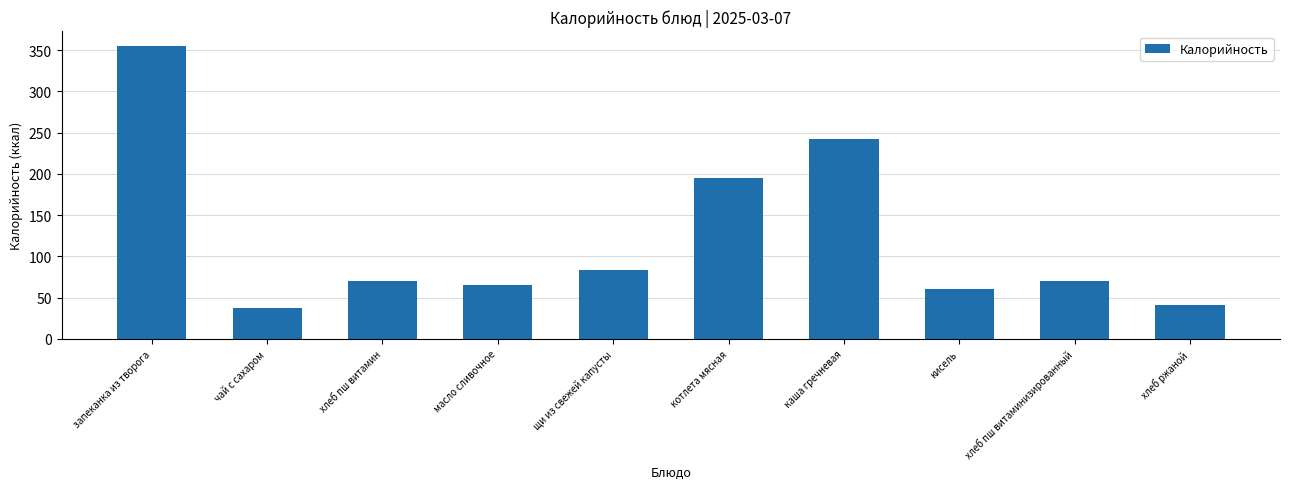

Which has a higher value, запеканка из творога or хлеб пш витаминизированный?

запеканка из творога